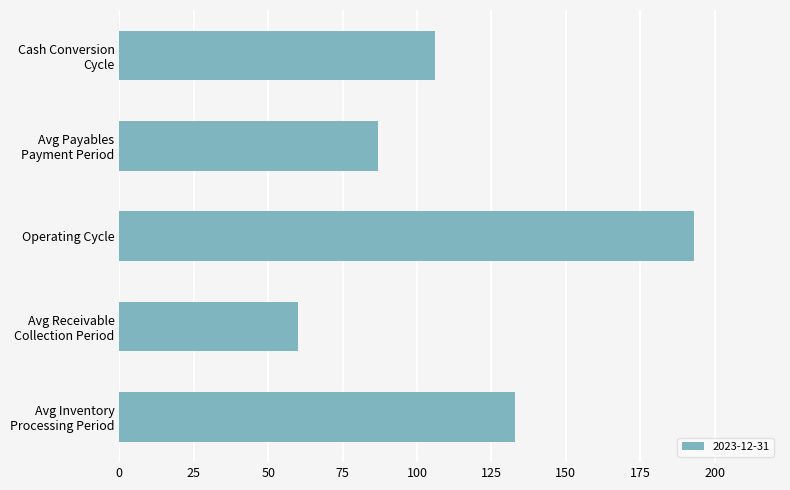

How many categories are shown in the chart?

5